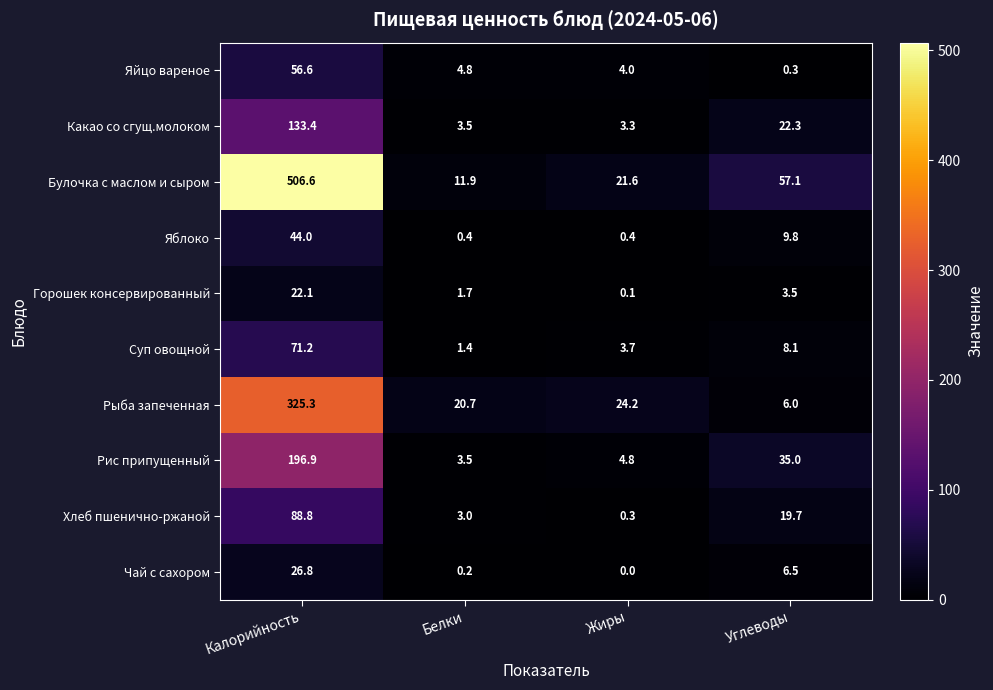

Which label corresponds to the largest value in the chart?

Калорийность